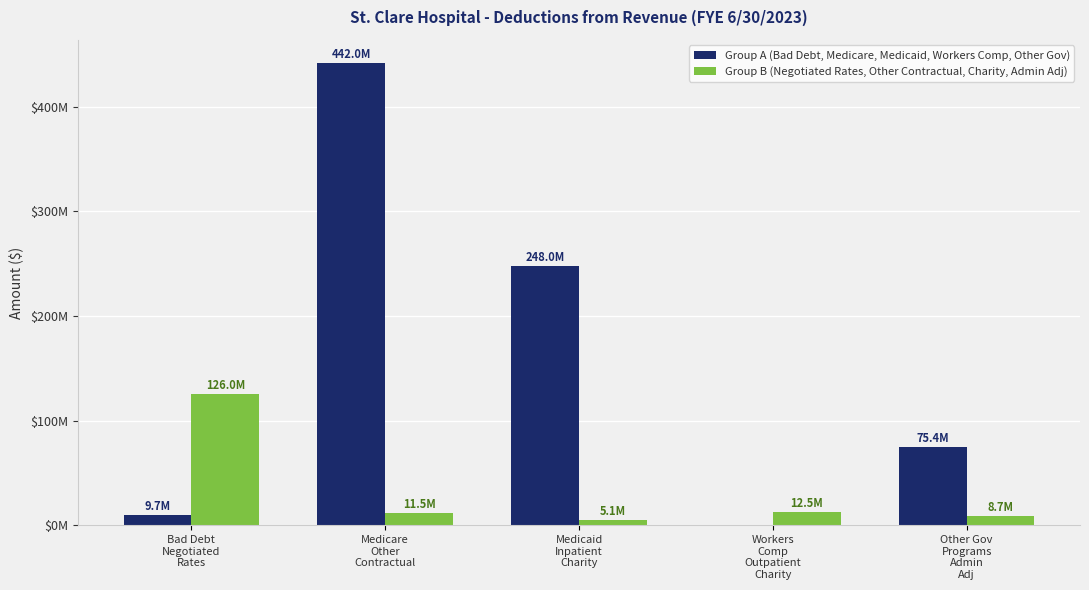

Are the bars grouped side by side (vs. stacked)?

Yes